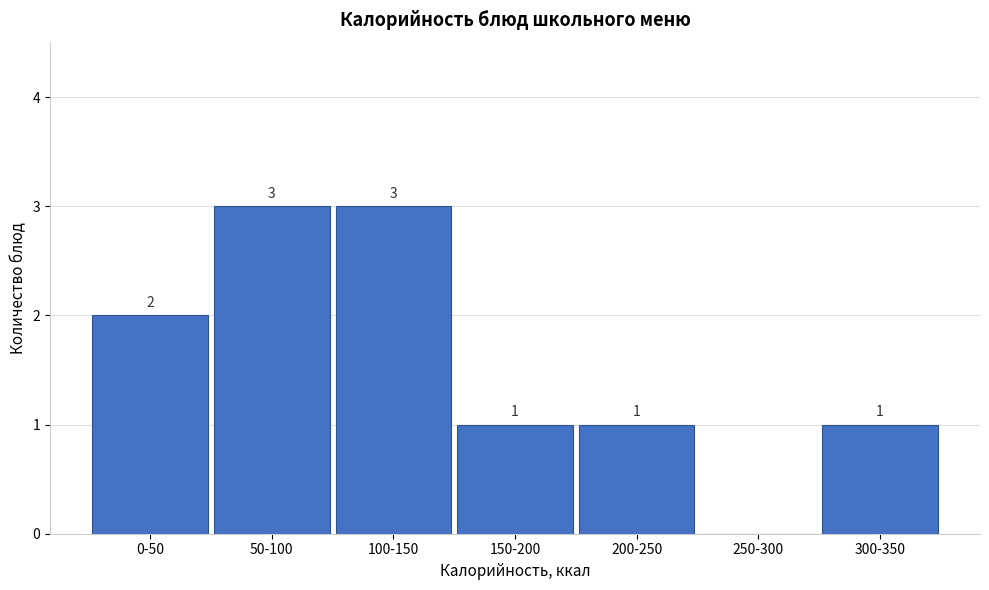

Reading left to right, transcribe all the data shown in this chart.

0-50=2	50-100=3	100-150=3	150-200=1	200-250=1	250-300=0	300-350=1